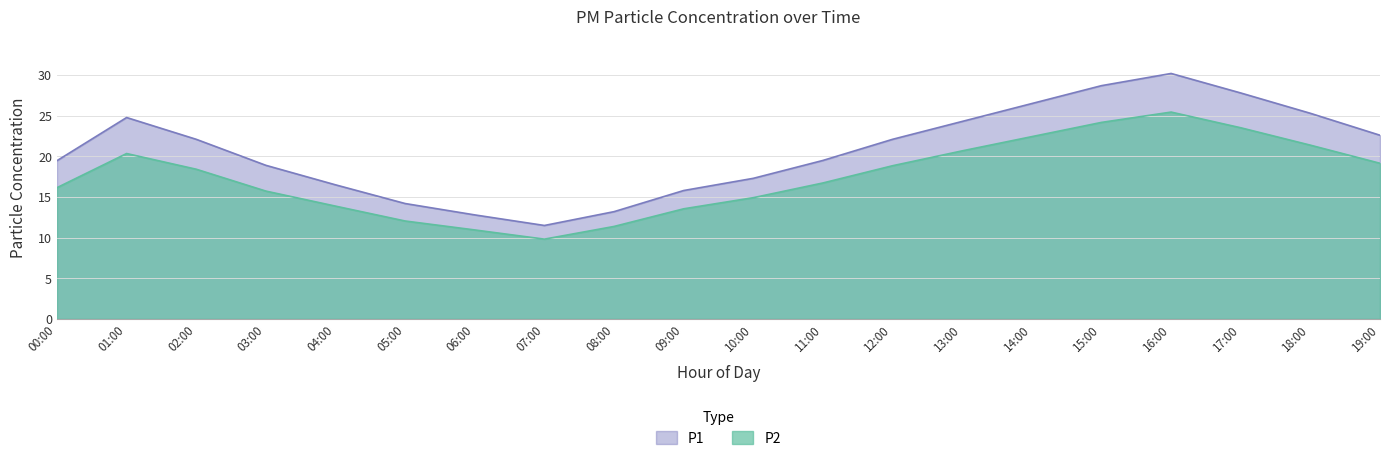

Between 11:00 and 13:00, which is larger?

13:00